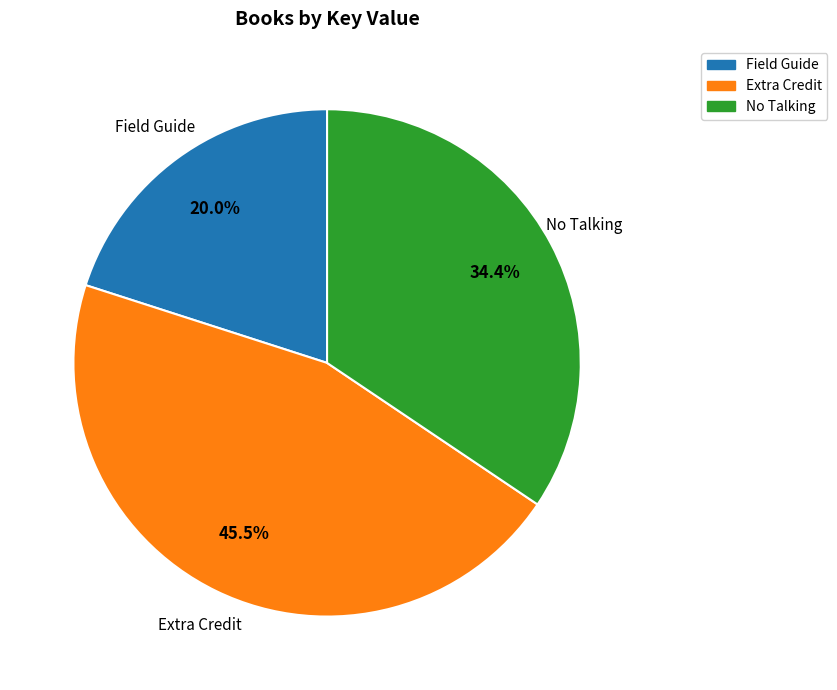

Combined, do No Talking and Extra Credit account for over 50%?

Yes